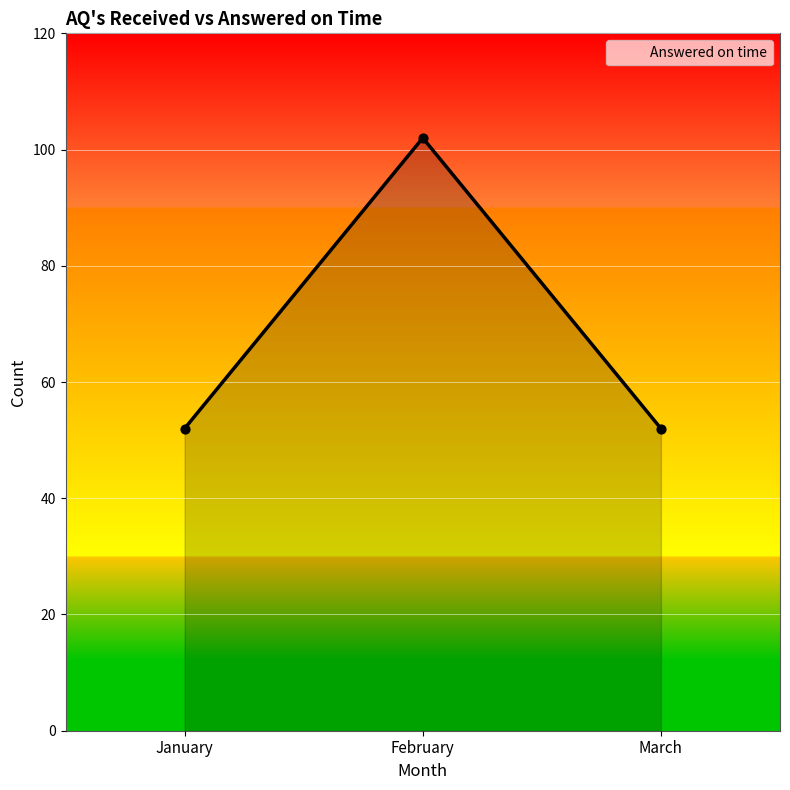

What is the change in value from January to February?

+50